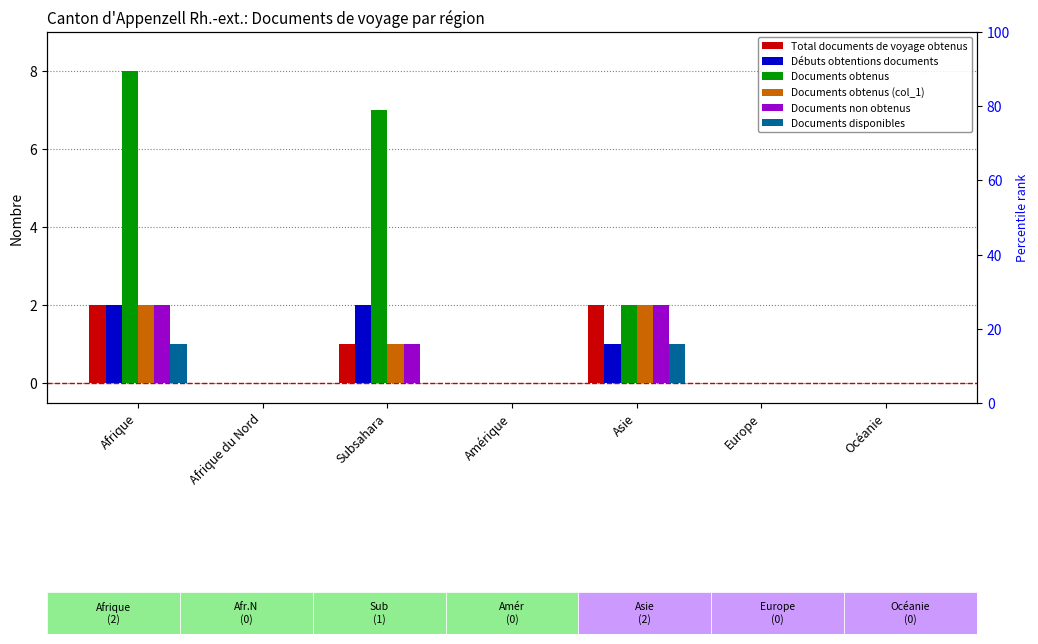

Reading left to right, what are all the values shown in this chart?

Total documents de voyage obtenus: Afrique=2	Afrique du Nord=0	Subsahara=1	Amérique=0	Asie=2	Europe=0	Océanie=0
Débuts obtentions documents: Afrique=2	Afrique du Nord=0	Subsahara=2	Amérique=0	Asie=1	Europe=0	Océanie=0
Documents obtenus: Afrique=8	Afrique du Nord=0	Subsahara=7	Amérique=0	Asie=2	Europe=0	Océanie=0
Documents obtenus (col_1): Afrique=2	Afrique du Nord=0	Subsahara=1	Amérique=0	Asie=2	Europe=0	Océanie=0
Documents non obtenus: Afrique=2	Afrique du Nord=0	Subsahara=1	Amérique=0	Asie=2	Europe=0	Océanie=0
Documents disponibles: Afrique=1	Afrique du Nord=0	Subsahara=0	Amérique=0	Asie=1	Europe=0	Océanie=0